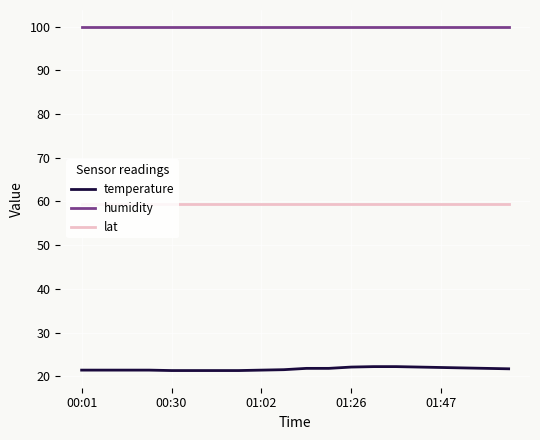

Which series has the largest range (max minus min)?

temperature